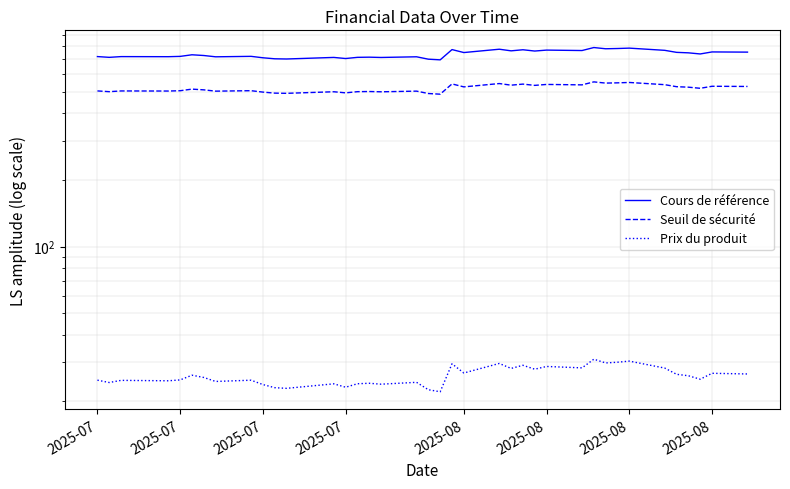

Does the chart have visible grid lines?

Yes